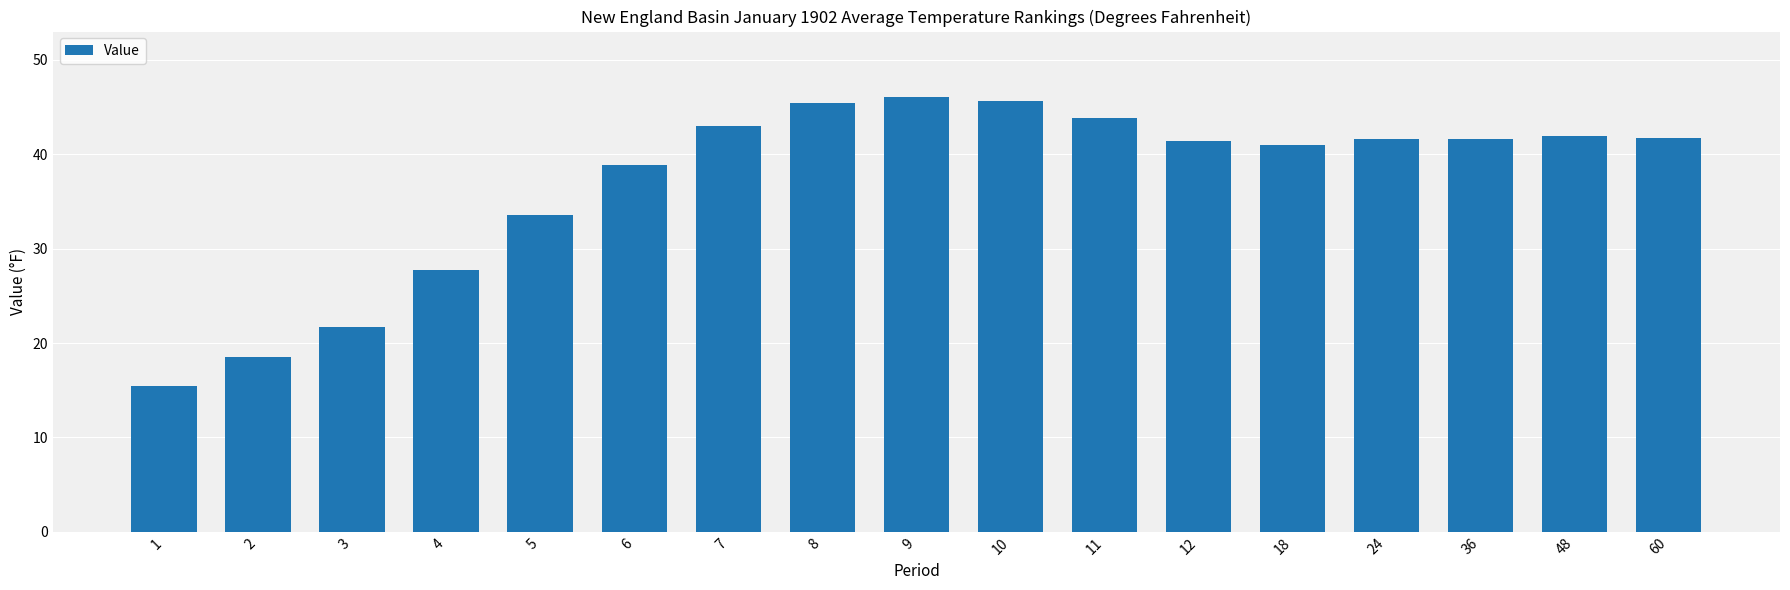

The value at 36 is 61.8. True or false?

False